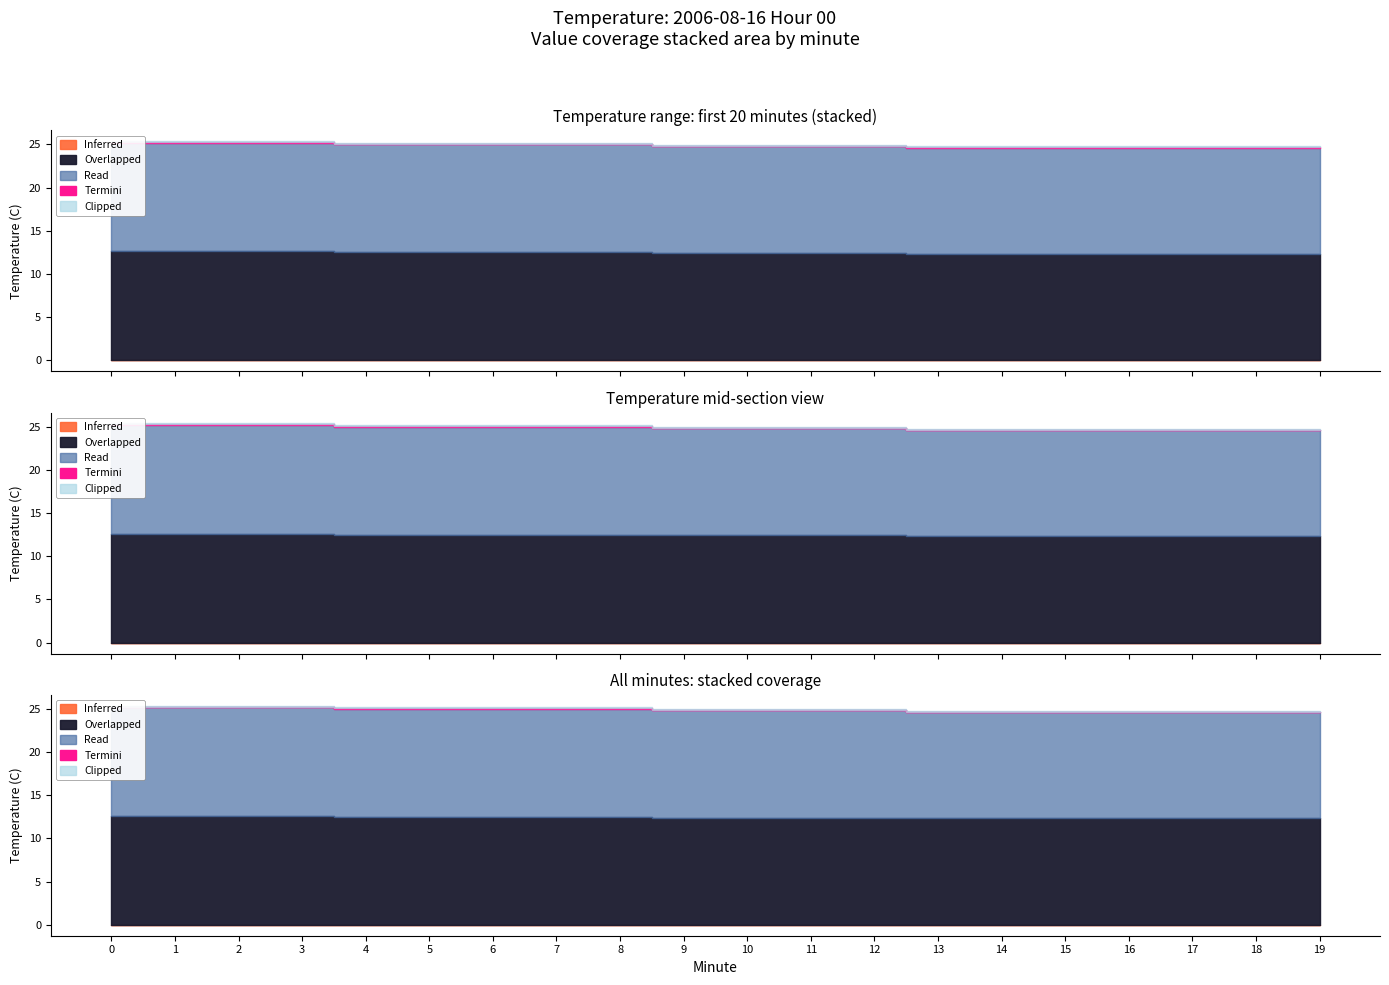

What are all the series names shown in the legend?

Inferred, Overlapped, Read, Termini, Clipped